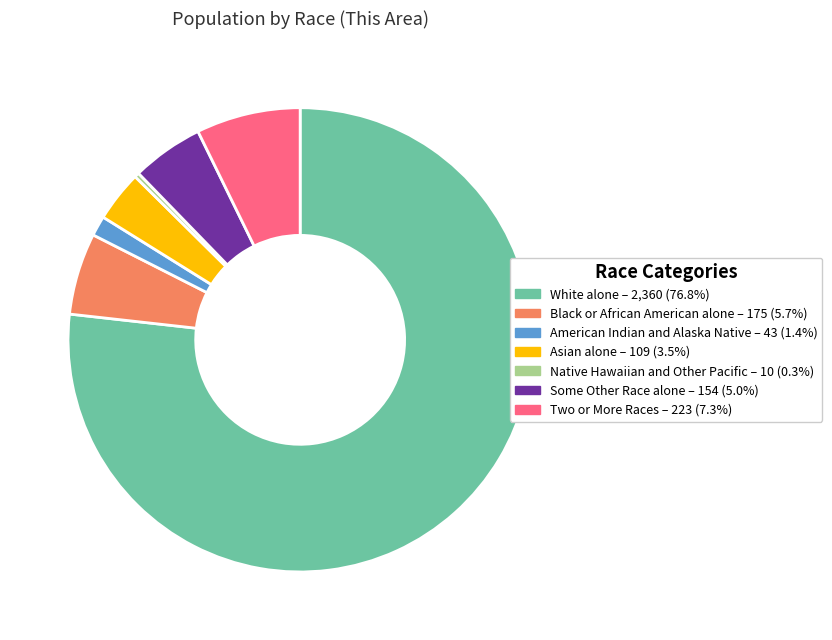

The White alone slice represents 77% of the pie. True or false?

True